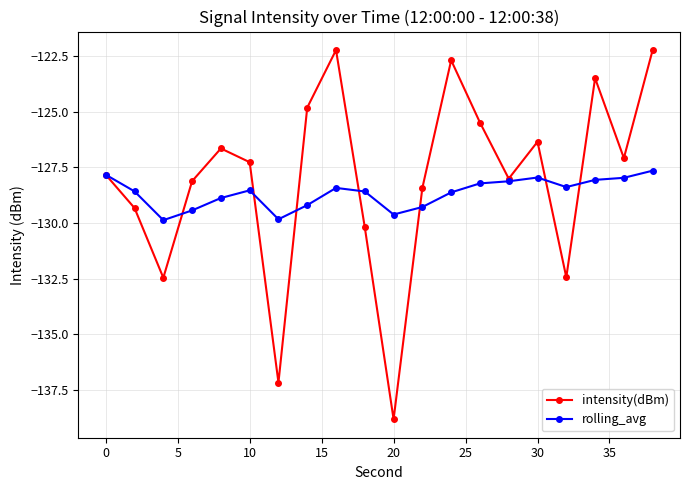

What is the average value of the rolling_avg series?

-128.6